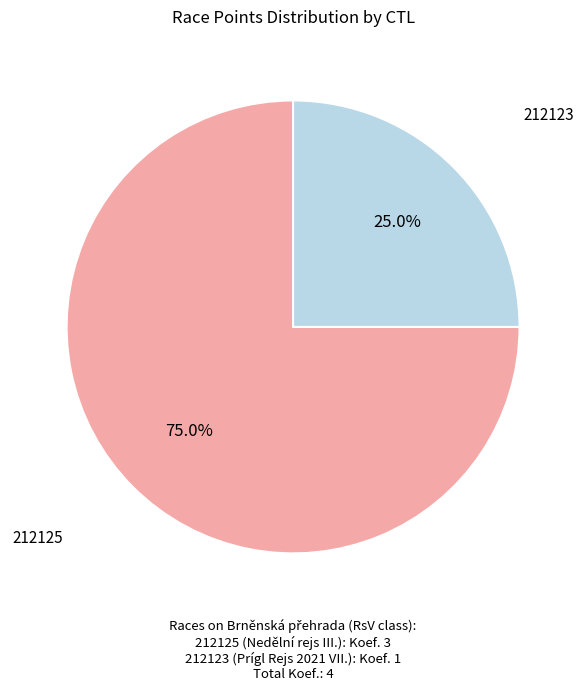

Is there any slice that represents more than half of the pie?

Yes